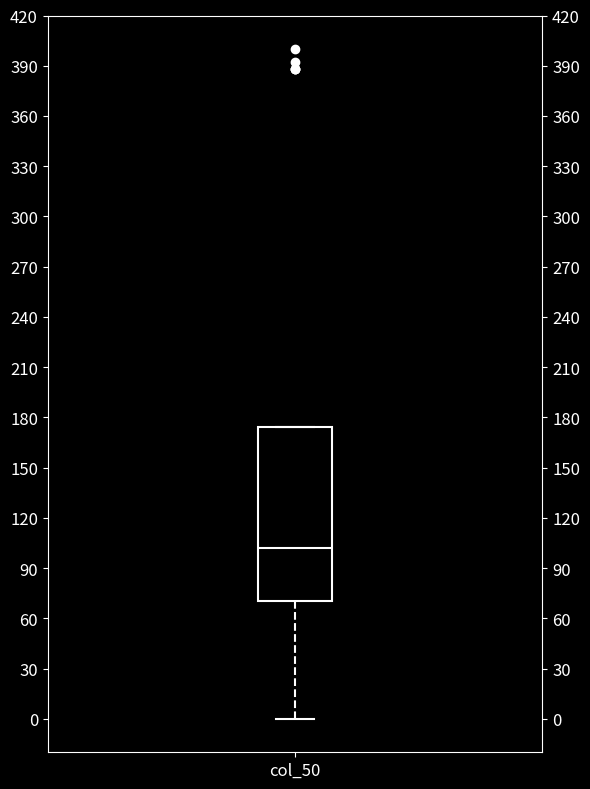

Transcribe this box plot: give where the median line is, the range the box spans, and where the two whiskers end, as read against the y-axis. The values are not printed on the chart, so give them approximately, as read against the axis.

median 100, box 70 to 175, whiskers 0 to 175